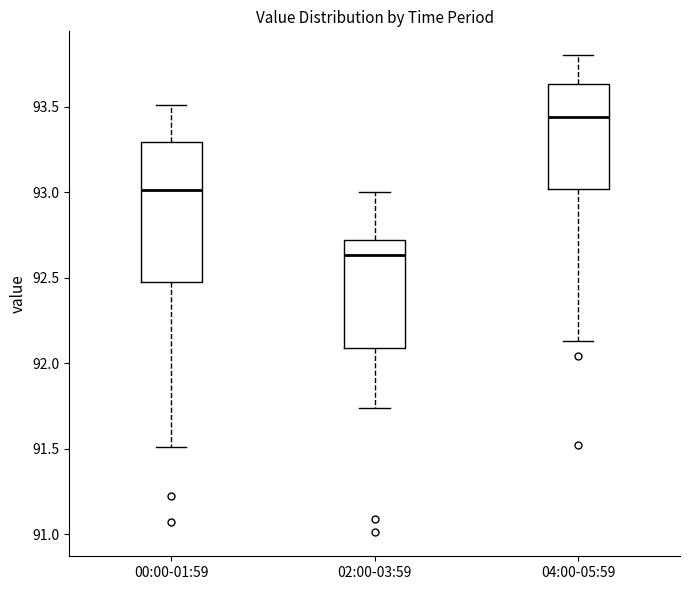

Which box's median line is the lowest?

02:00-03:59